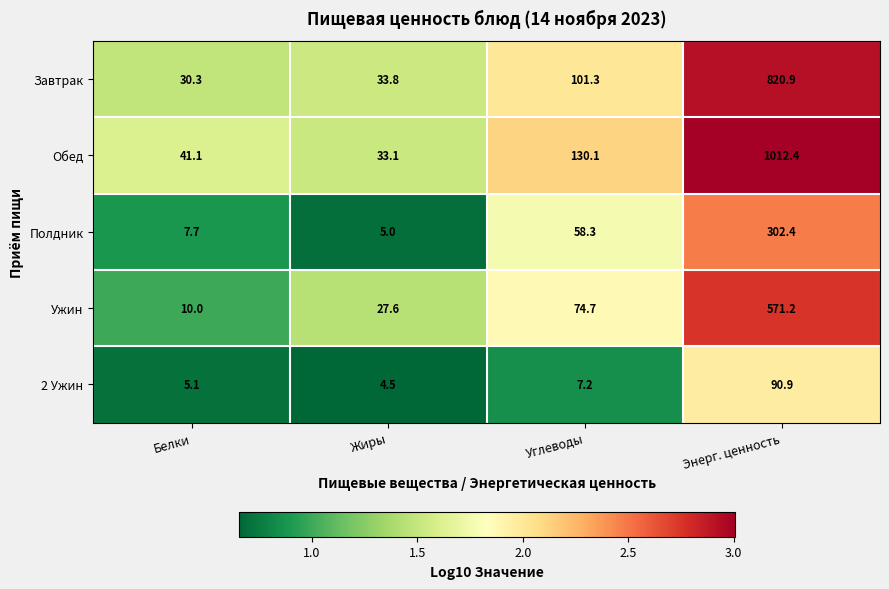

How many data points in Завтрак are less than 101?

2